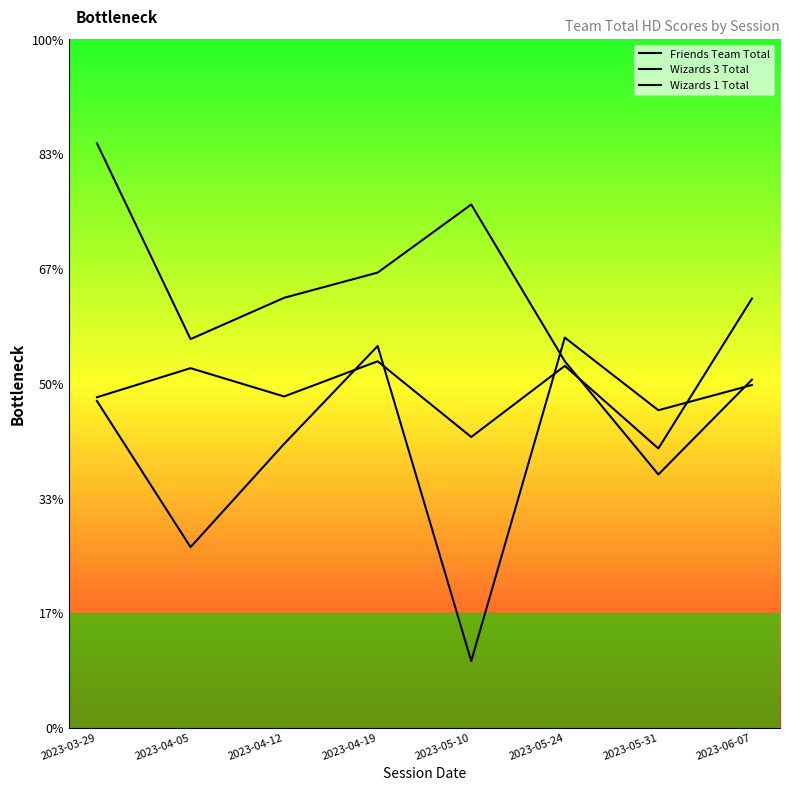

What position from the left is 2023-05-24?

6